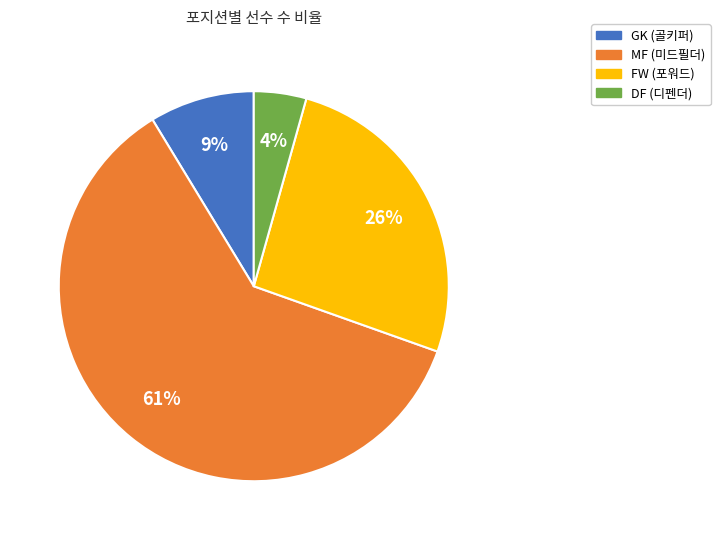

Rank the categories by value from lowest to highest.

DF, GK, FW, MF